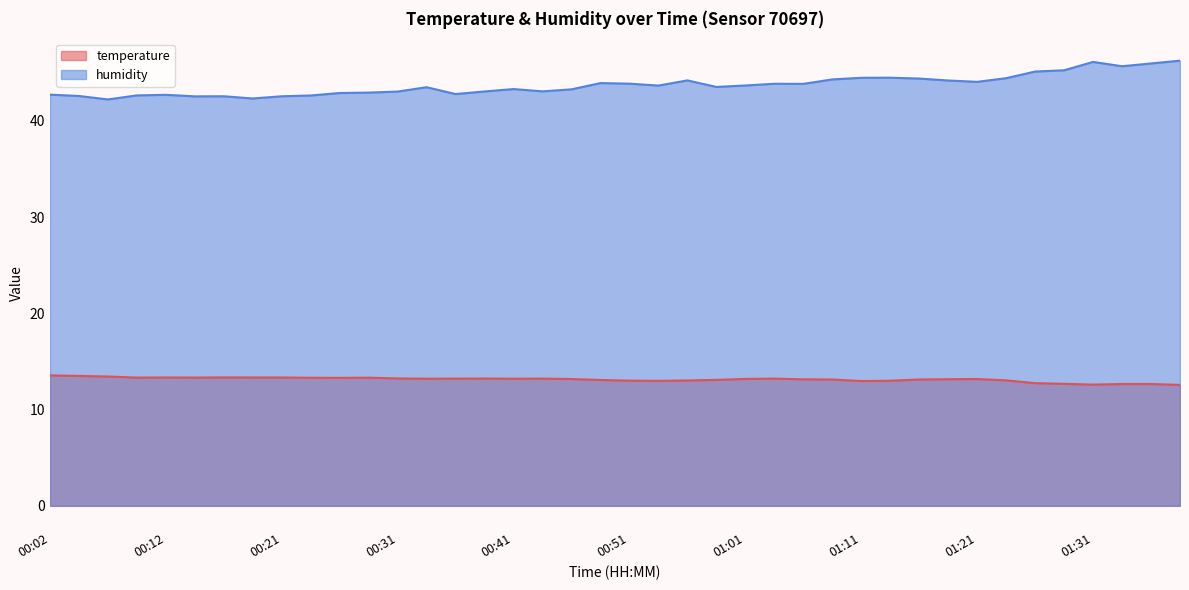

At which category does temperature reach its first local peak?

00:12